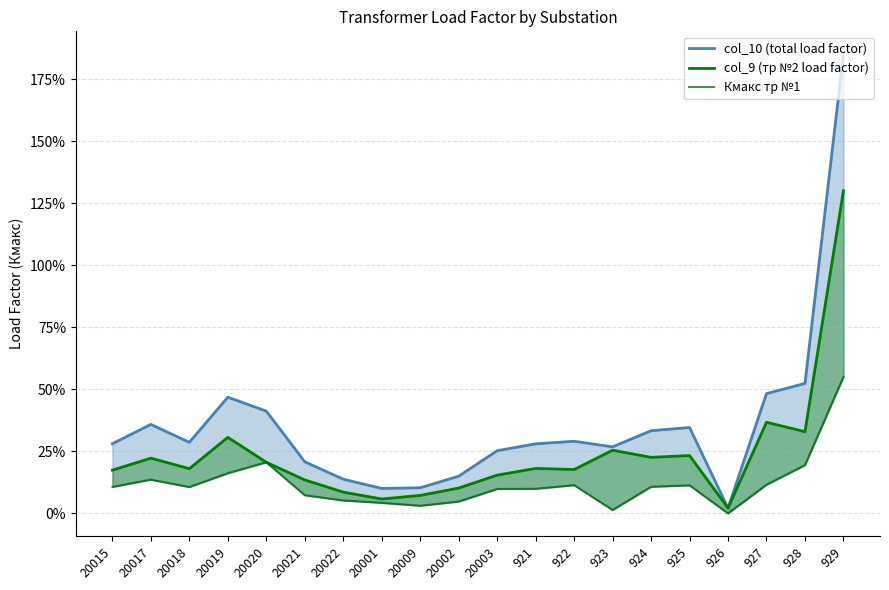

What is the label of the 4th point from the right?

926